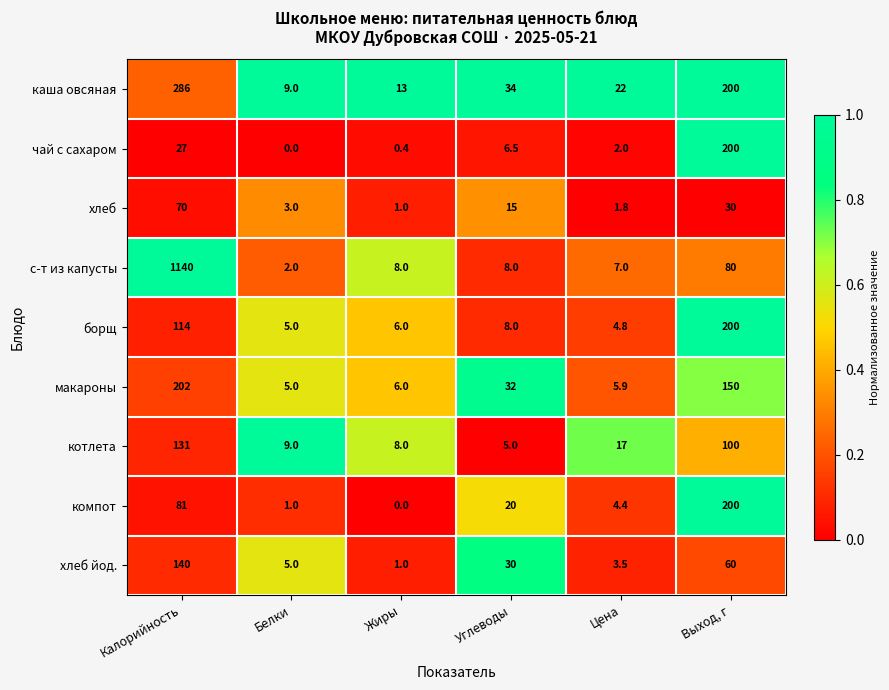

Between Жиры and Углеводы, which series saw the biggest shift?

хлеб йод.